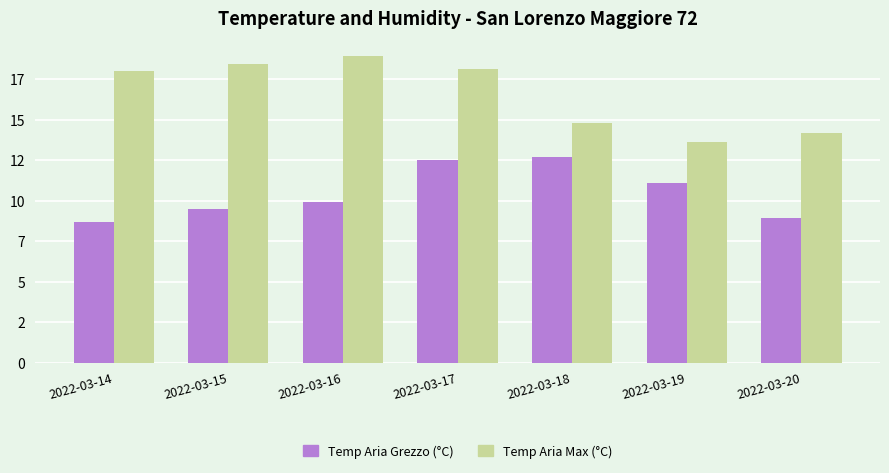

What is the total value across all series at 2022-03-17?

30.6